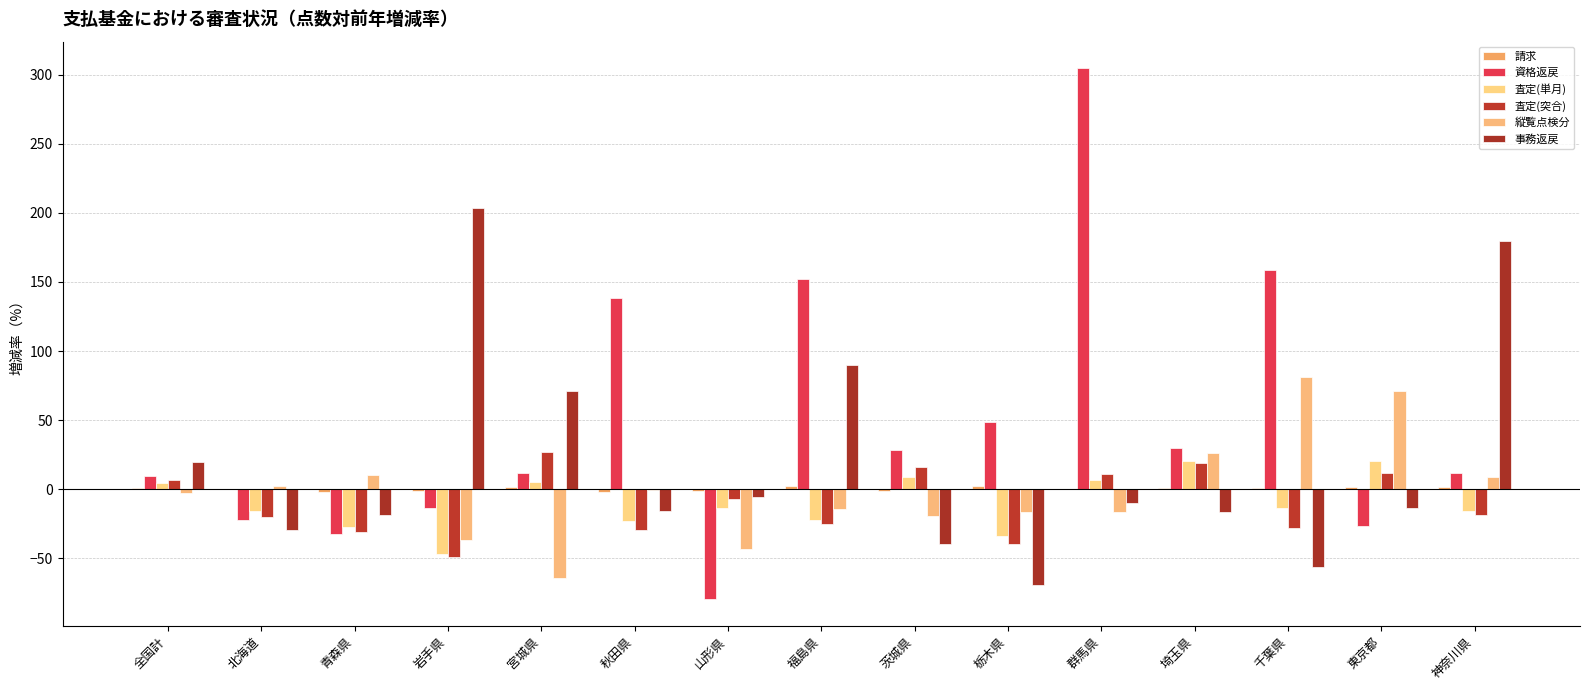

Count the number of categories in the chart.

15